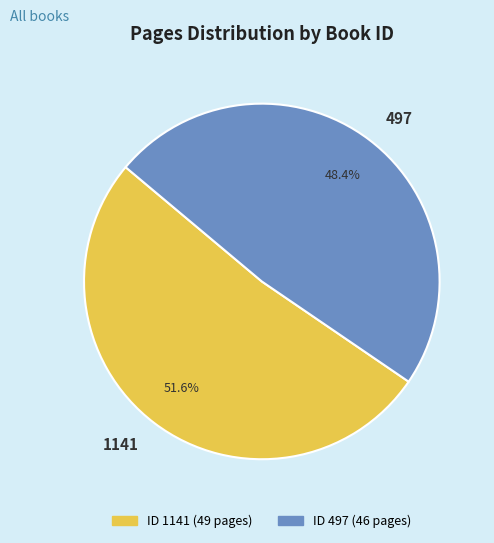

The 1141 slice represents 57% of the pie. True or false?

False